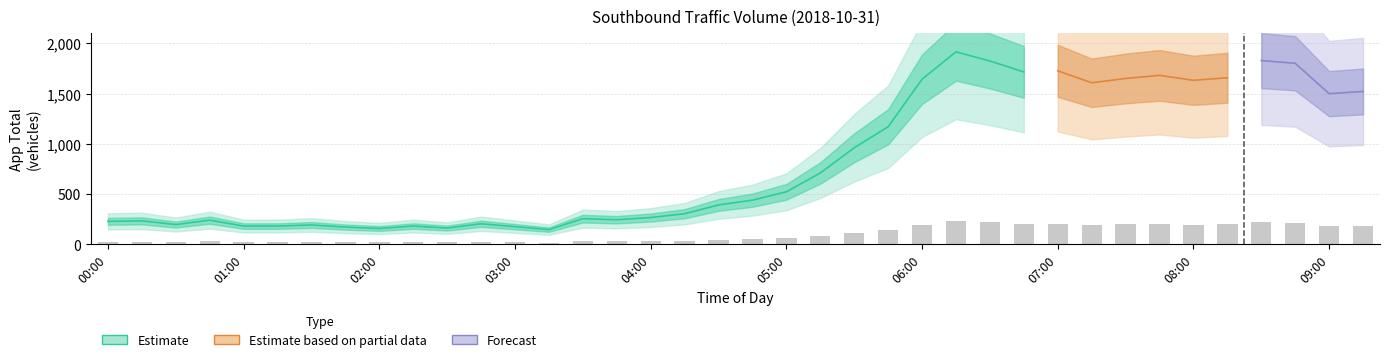

Are the bars grouped side by side (vs. stacked)?

Yes